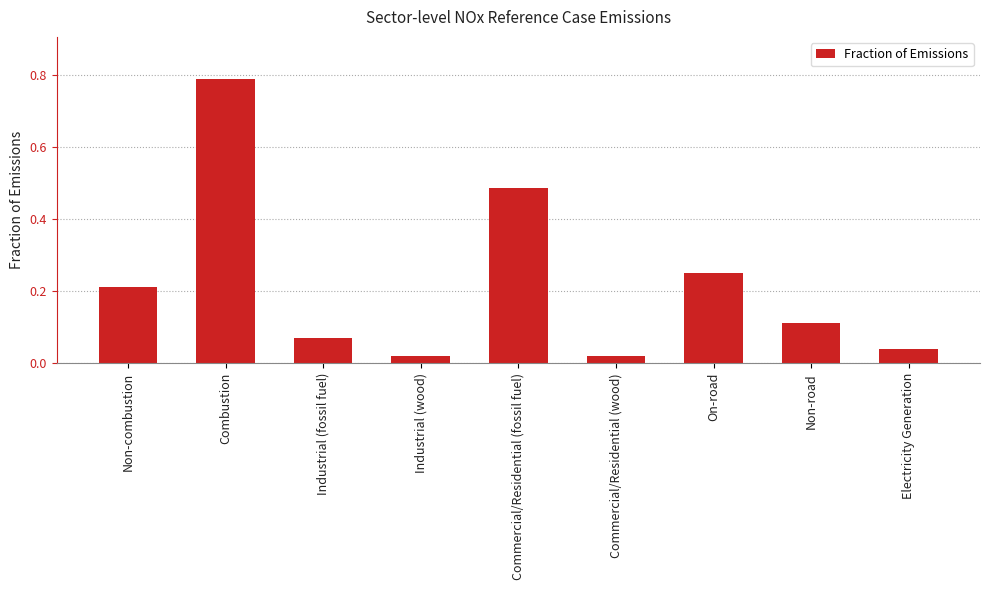

What is the sum of all values?

2.0